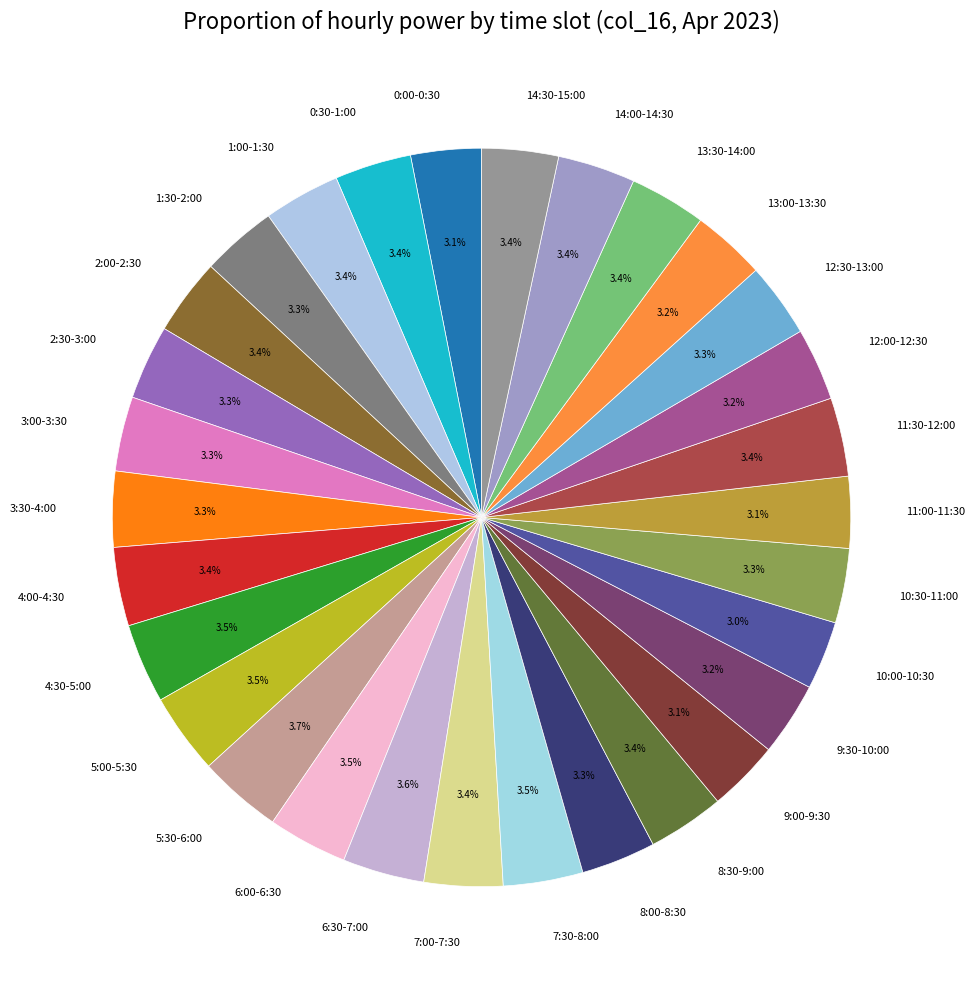

To the nearest percent, what portion does 8:00-8:30 represent?

3%